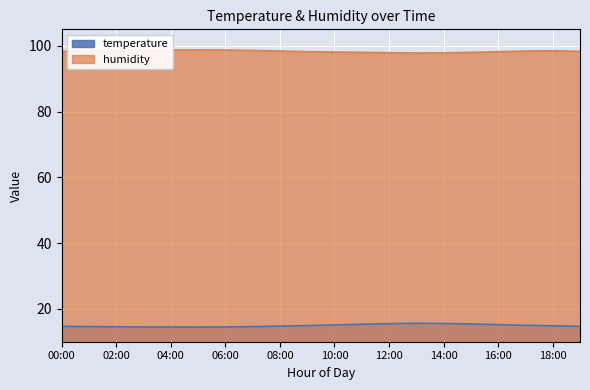

What is the label of the 13th point from the right?

07:00